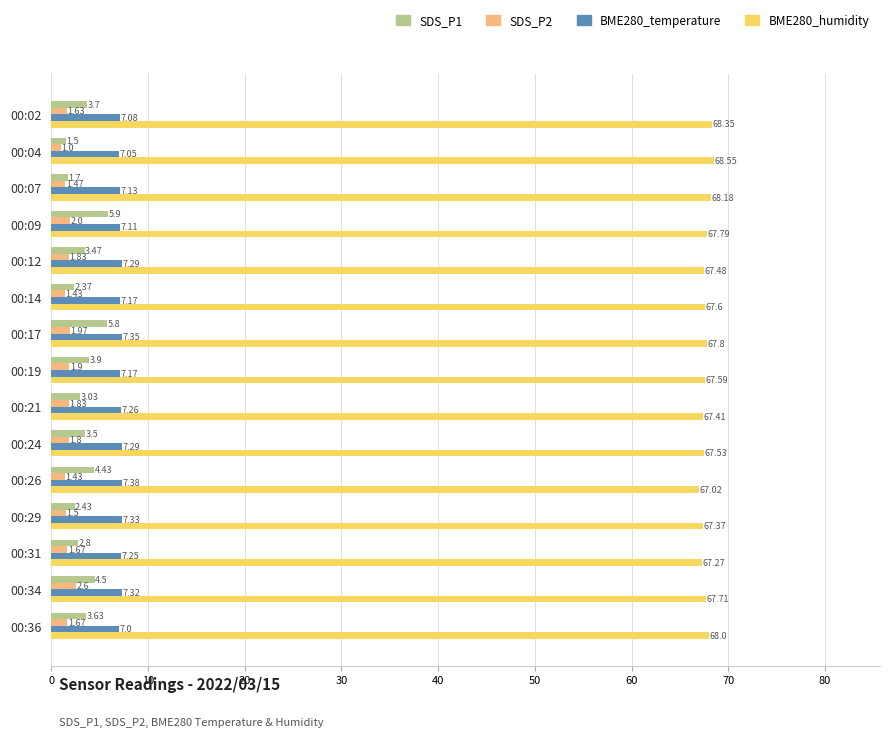

Which series has the largest total across all categories?

BME280_humidity